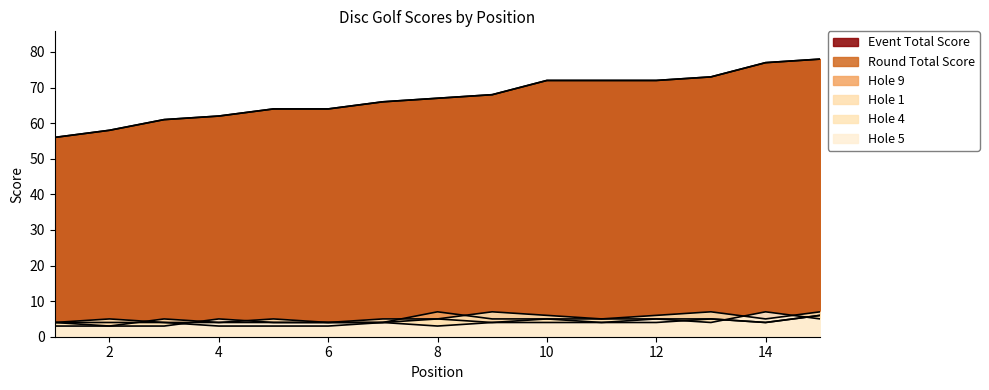

The event_total_score series shows 68 at 9. True or false?

True